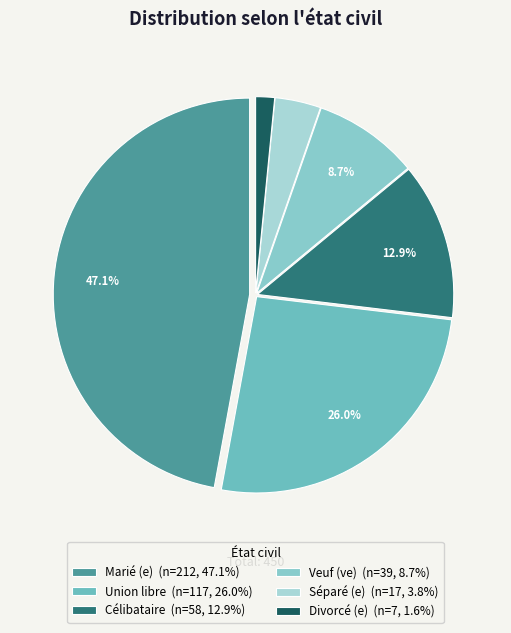

Does Marié (e) represent more than half of the total?

No